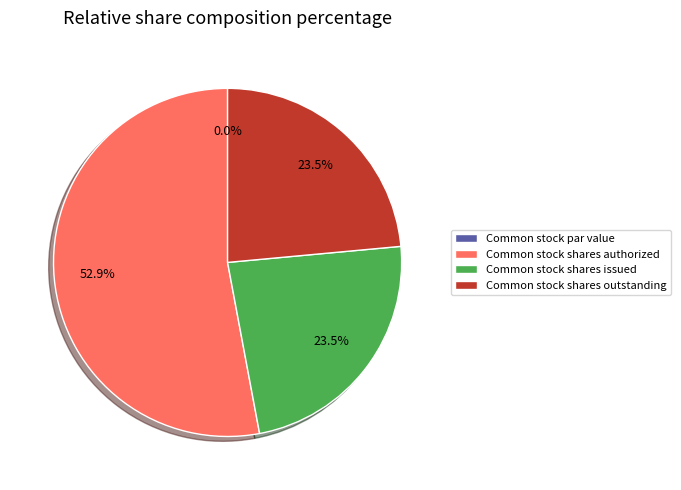

What is the change in value from Common stock shares authorized to Common stock shares issued?

-41671500.0